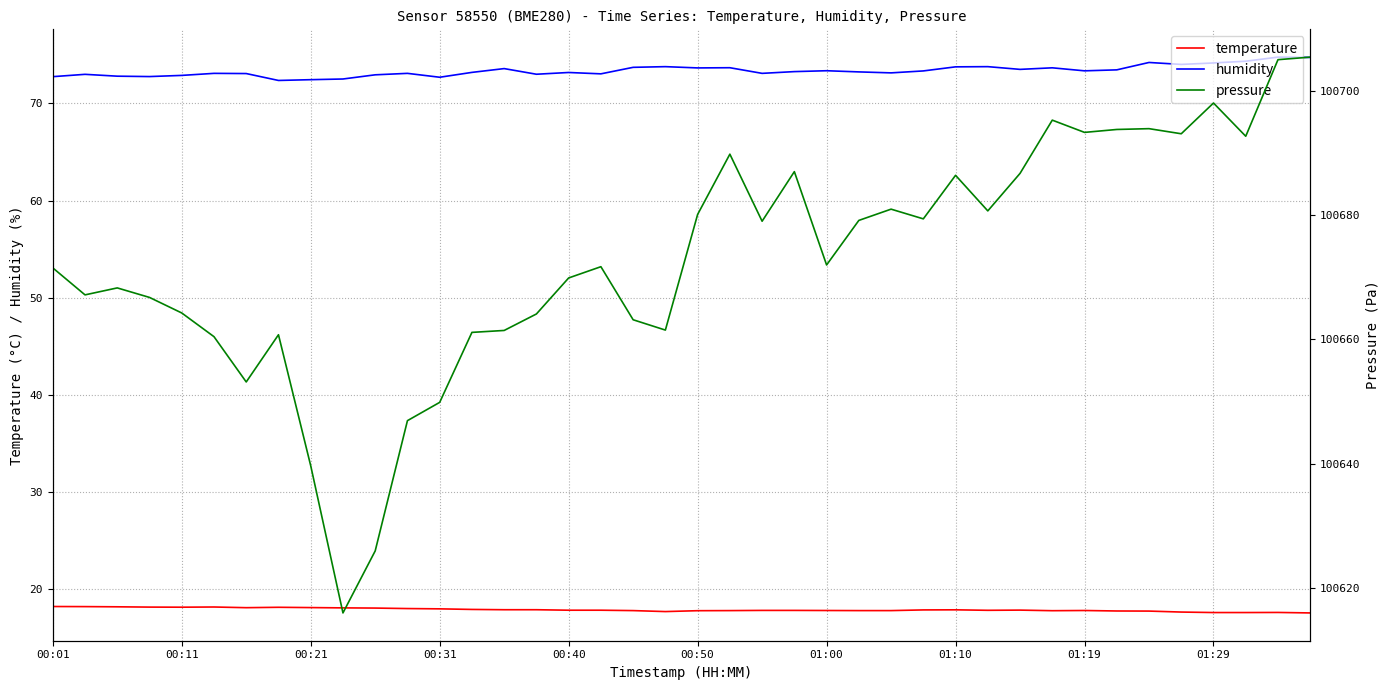

Which series has the largest total across all categories?

pressure